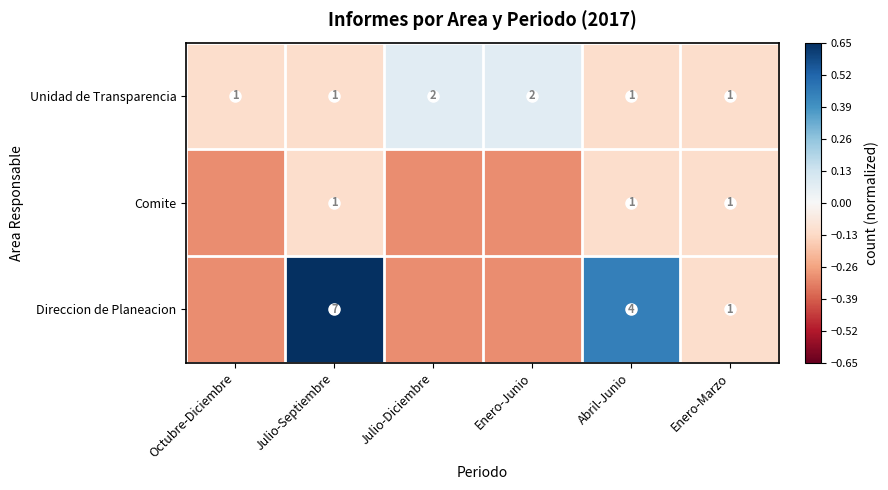

Which label corresponds to the largest value in the chart?

Julio-Septiembre